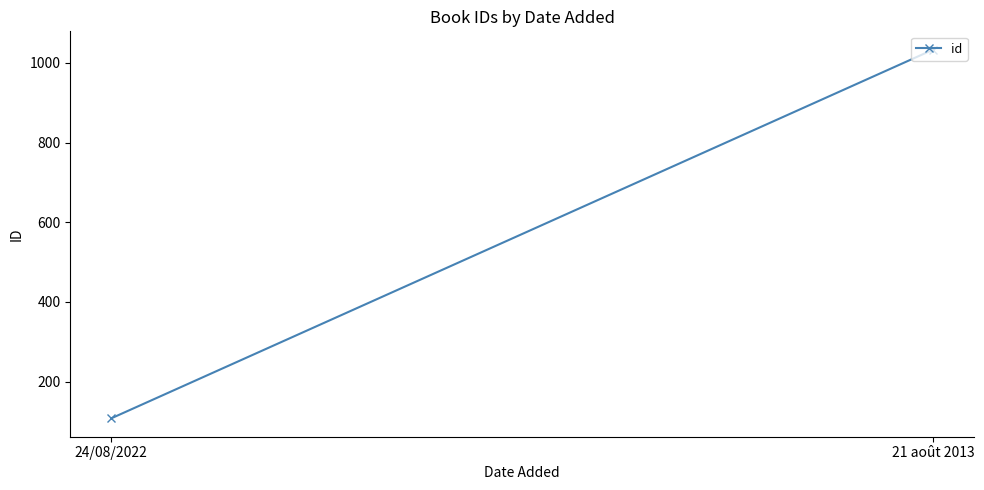

What is the change in value from 24/08/2022 to 21 août 2013?

+925